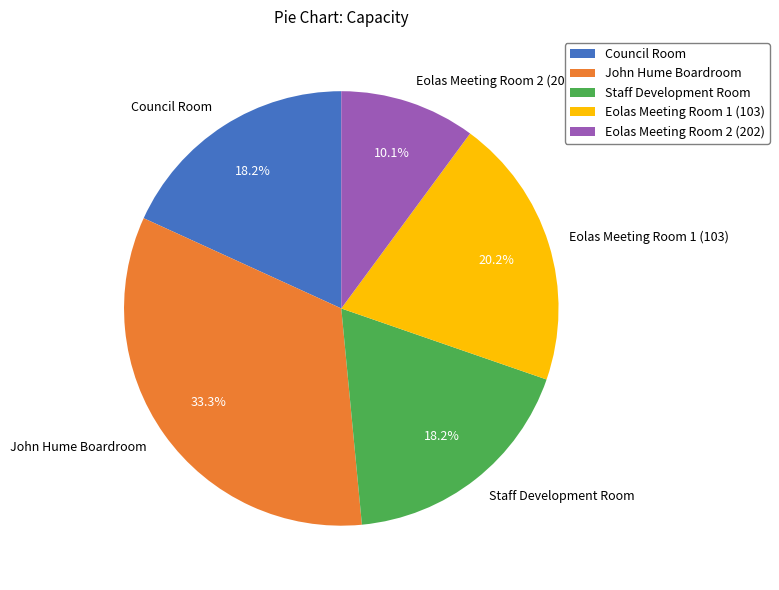

Which slice is the smallest?

Eolas Meeting Room 2 (202)